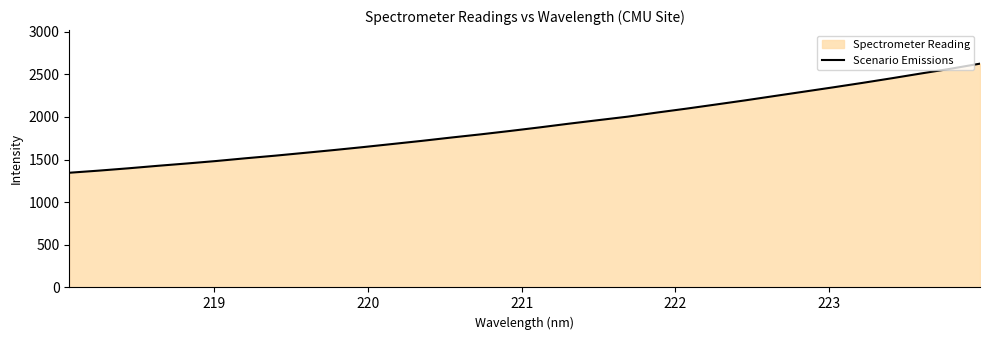

What is the greatest value displayed?

2624.5